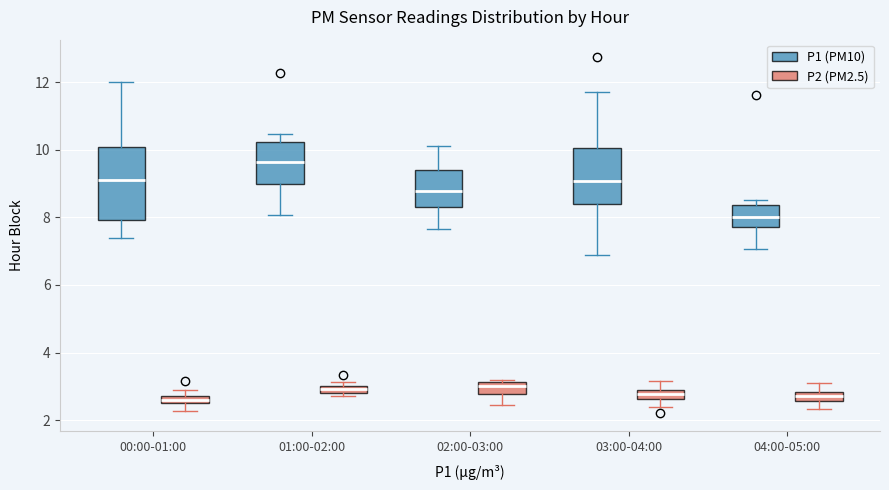

Where does the upper whisker of the box for 00:00-01:00 (P1 (PM10)) end on the y-axis? The values are not printed on the chart, so give them approximately, as read against the axis.

12.0